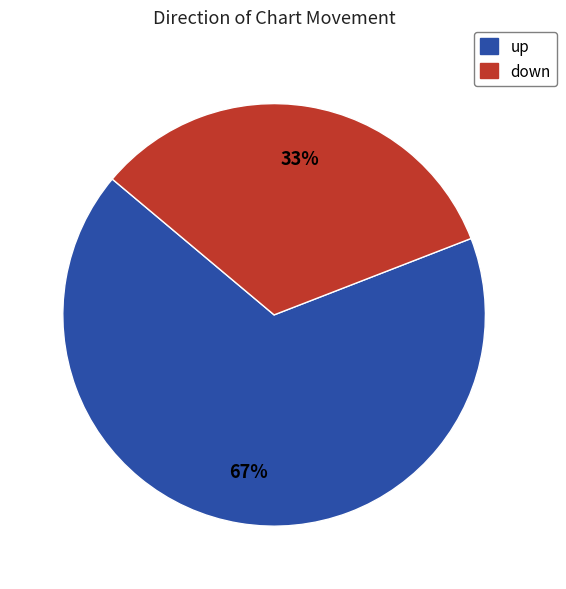

What percentage is the up slice, to the nearest percent?

67%